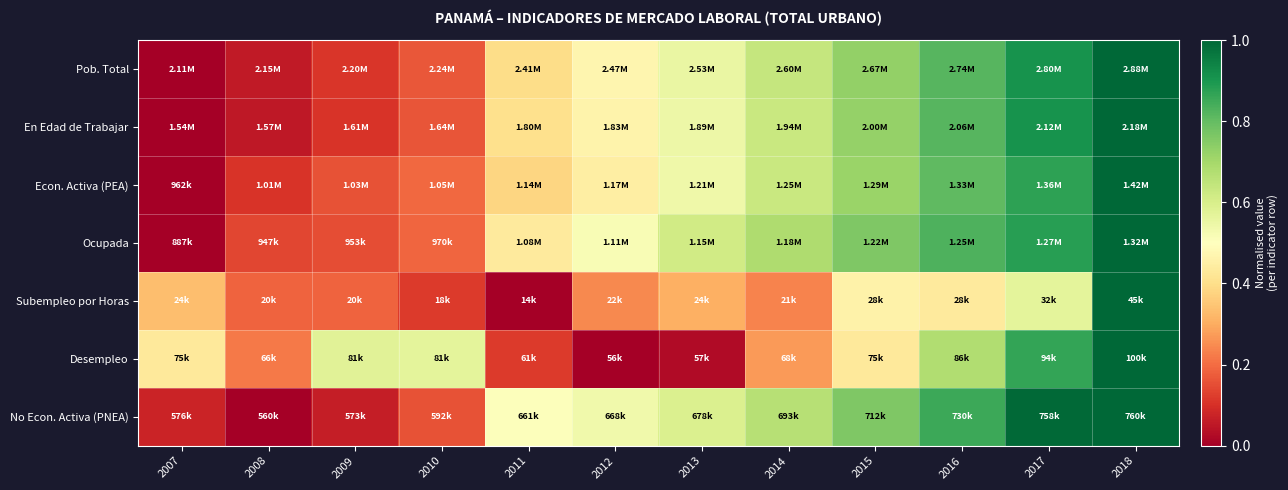

How many series are shown in this chart?

7